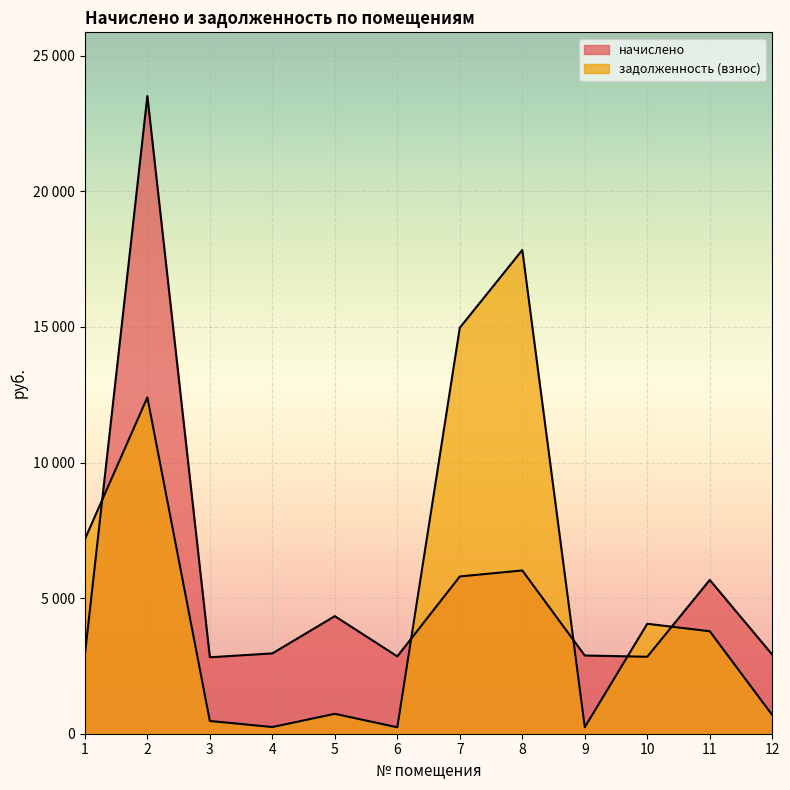

What is the approximate value of задолженность (взнос) at 9?

240.3